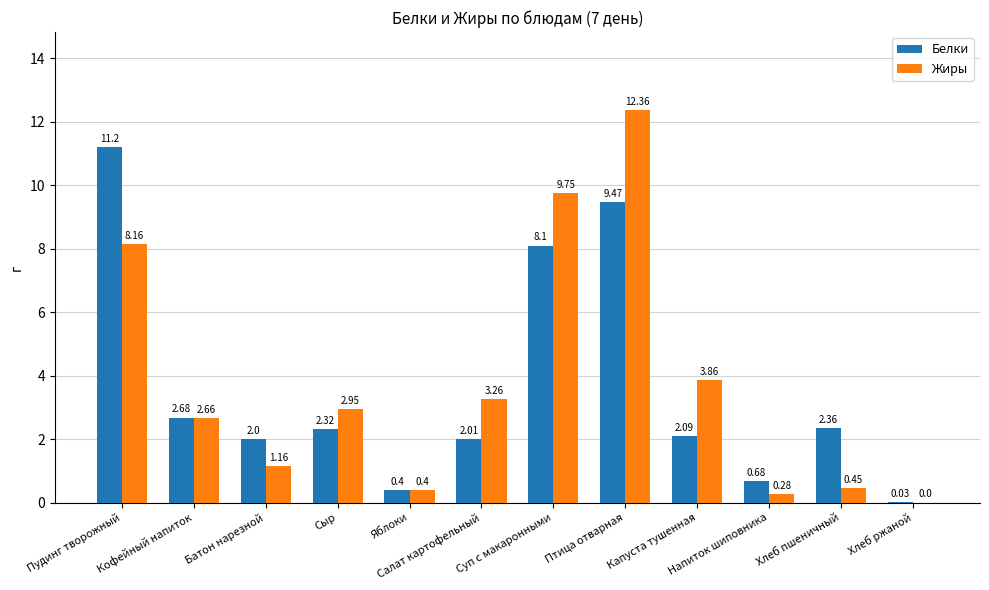

At which category is the sum across all series the highest?

Птица отварная